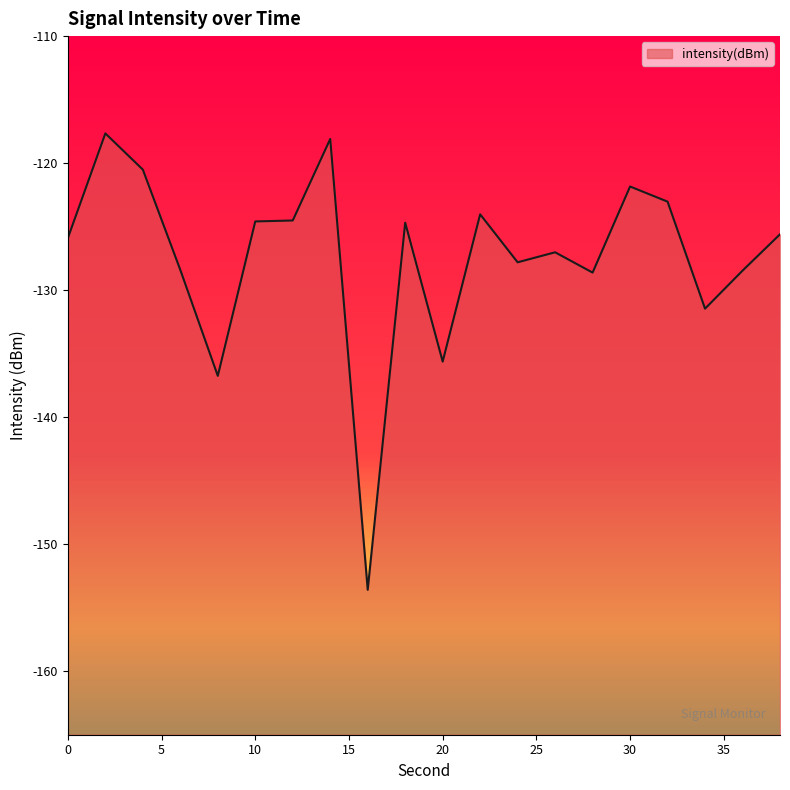

What is the change in value from 0 to 10?

+1.3